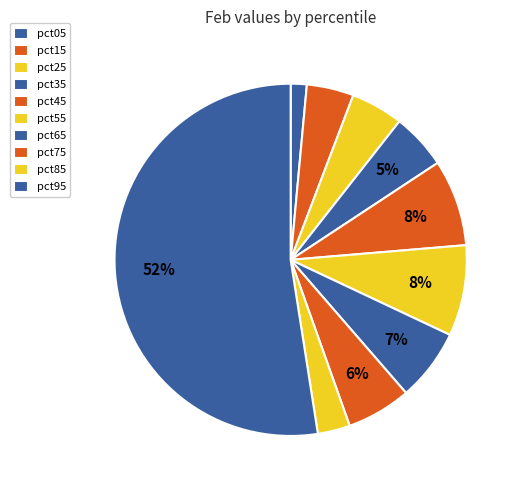

Between pct05 and pct65, which is larger?

pct65